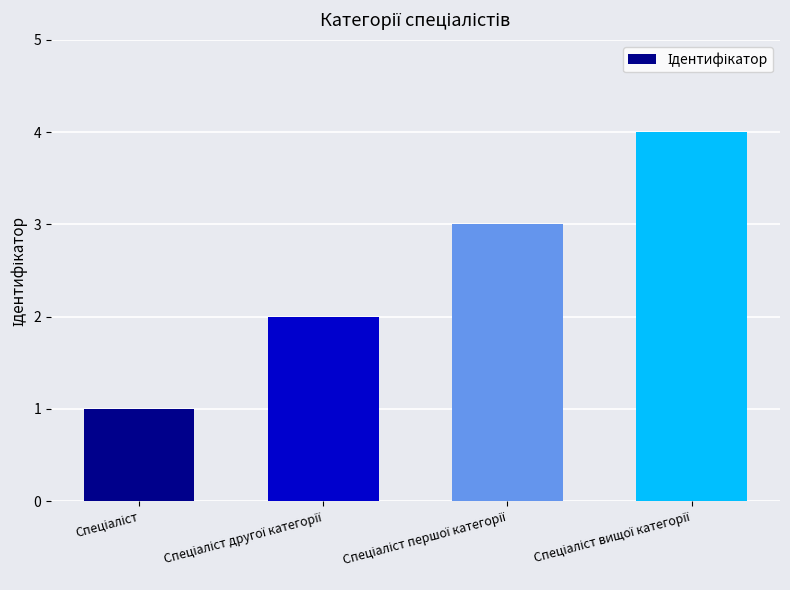

What is the value of the 2nd bar from the left?

2